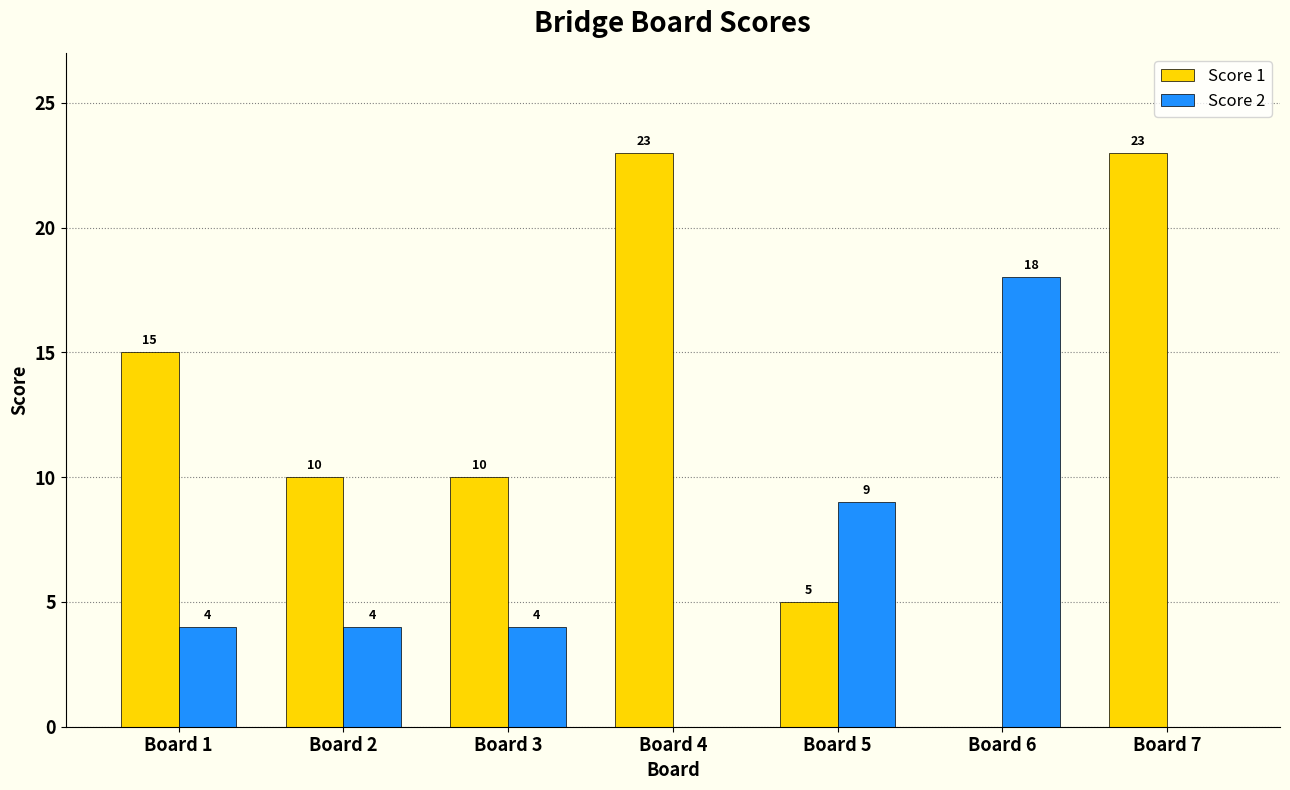

What is the sum of all Score 1 values?

86